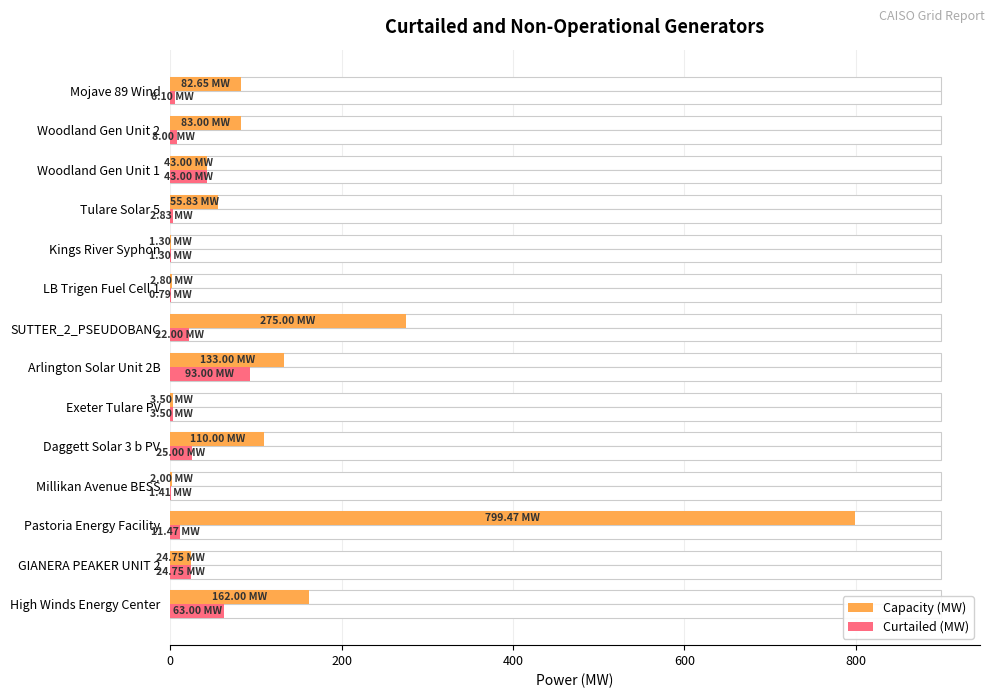

What is the maximum value for Curtailed (MW)?

93.0